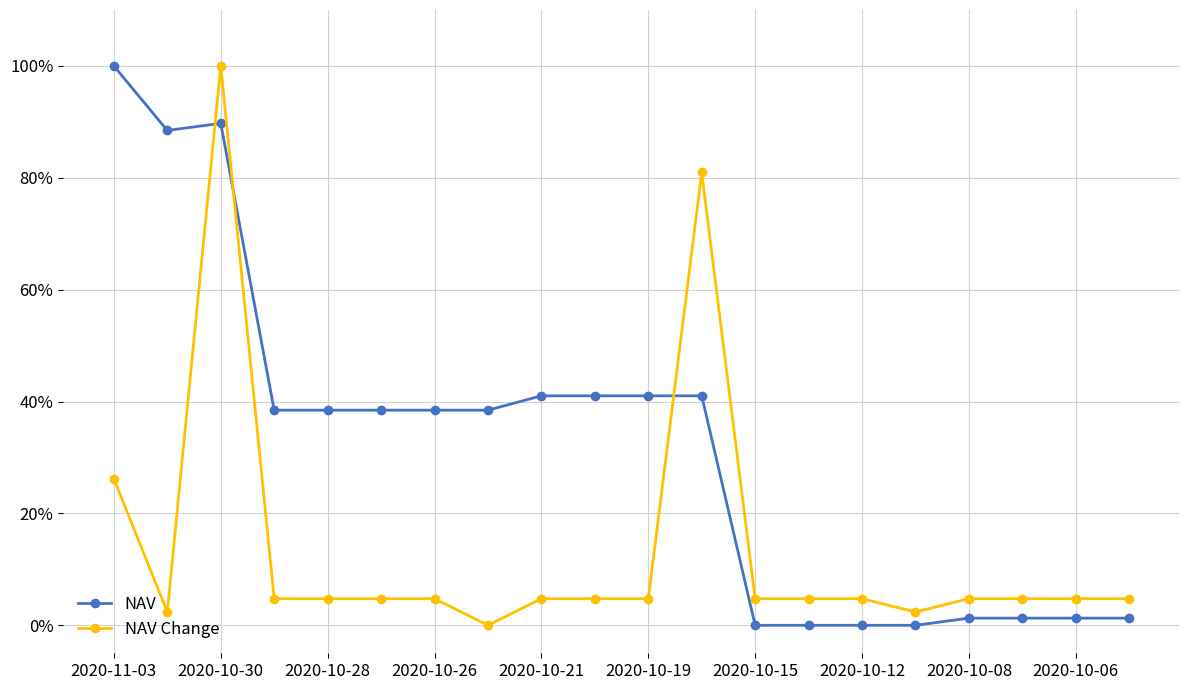

Does the chart have visible grid lines?

Yes